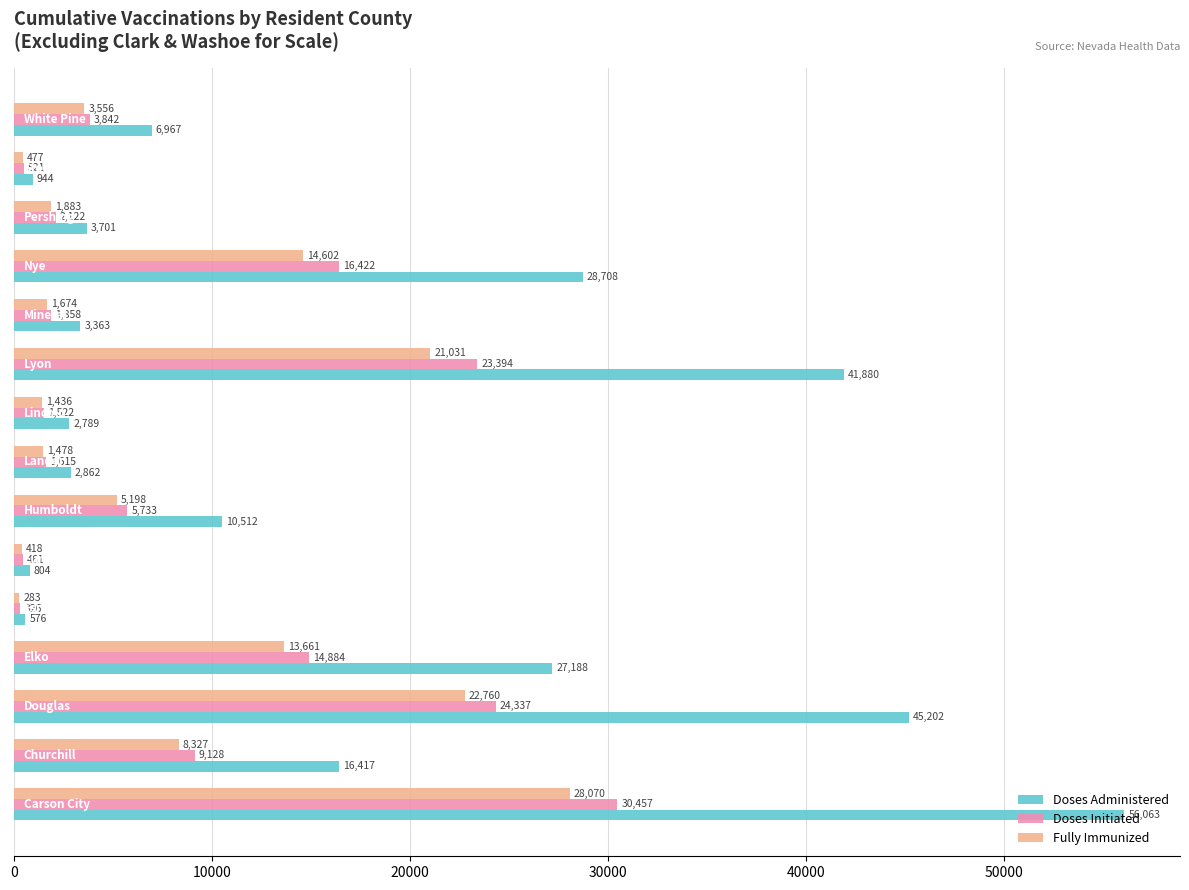

Which series has the widest spread of values?

Doses Administered